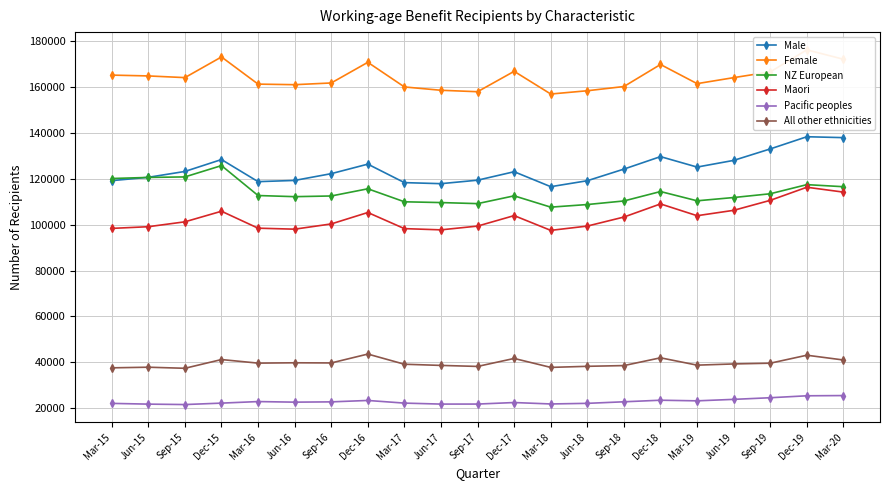

At which label does Male reach its peak?

Dec-19